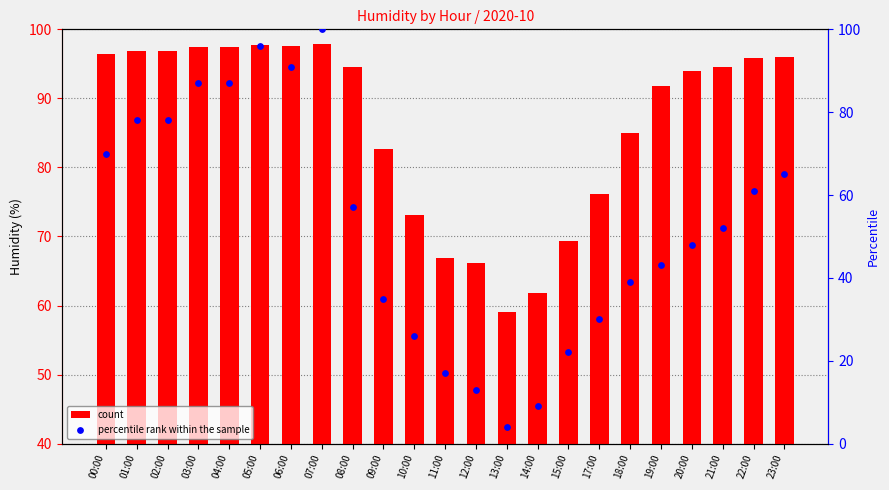

At how many categories does at least one series exceed 50?

23